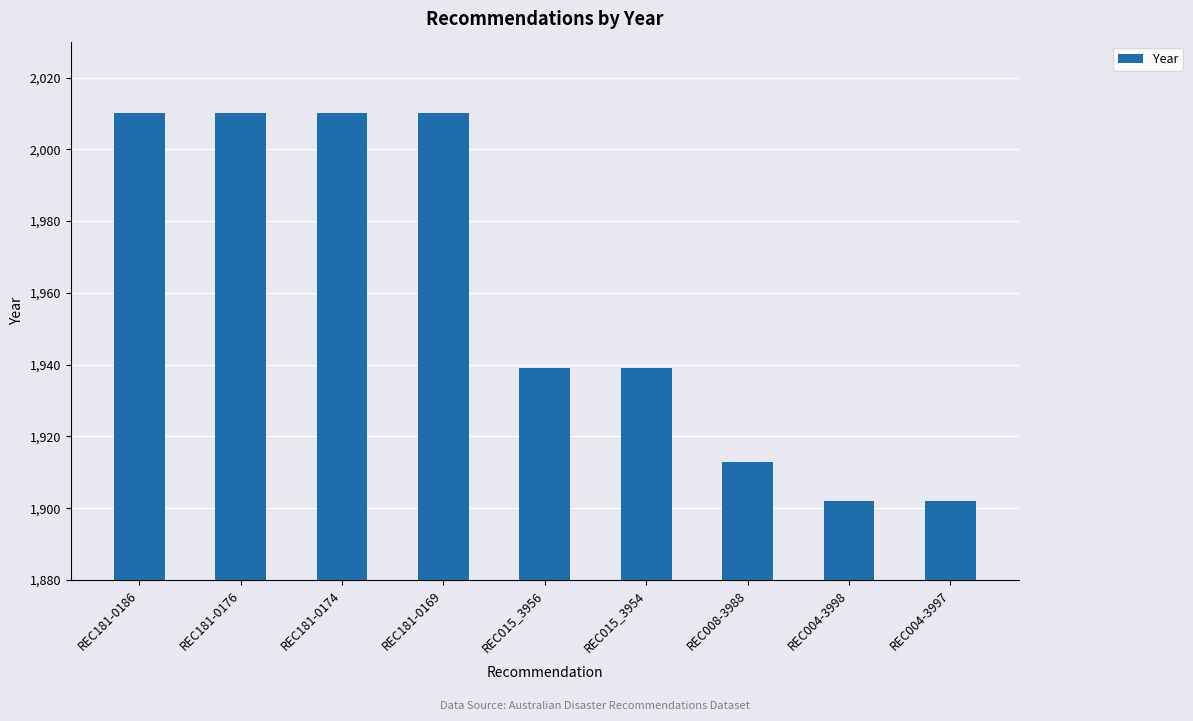

Reading left to right, what are all the values shown in this chart?

2010	2010	2010	2010	1939	1939	1913	1902	1902